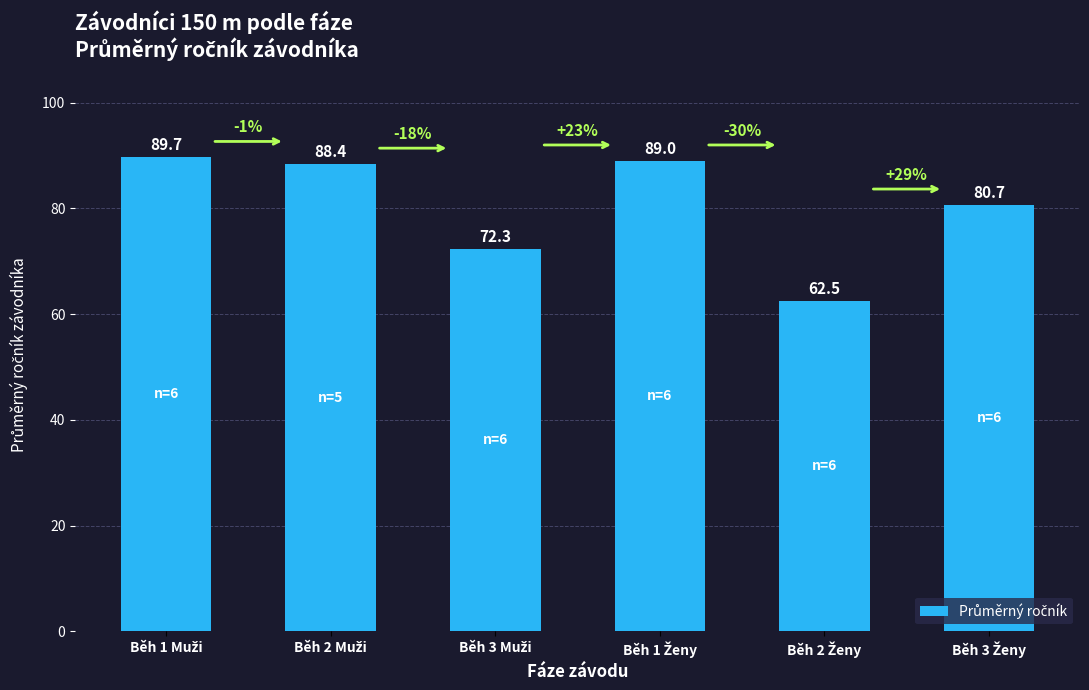

What is the maximum value shown in the chart?

89.7